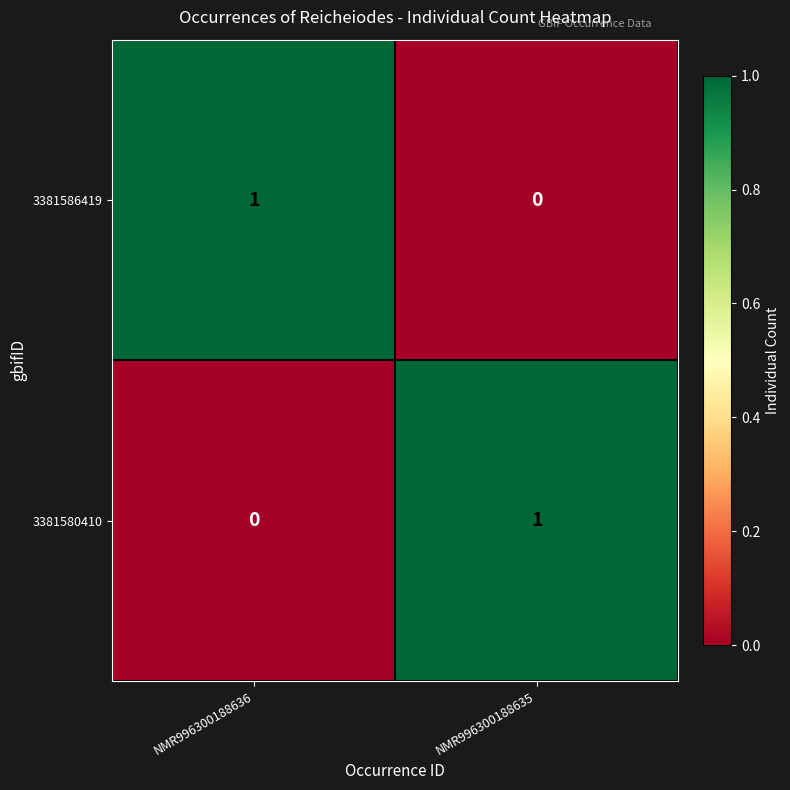

The 3381586419 series shows 0 at NMR996300188635. True or false?

True